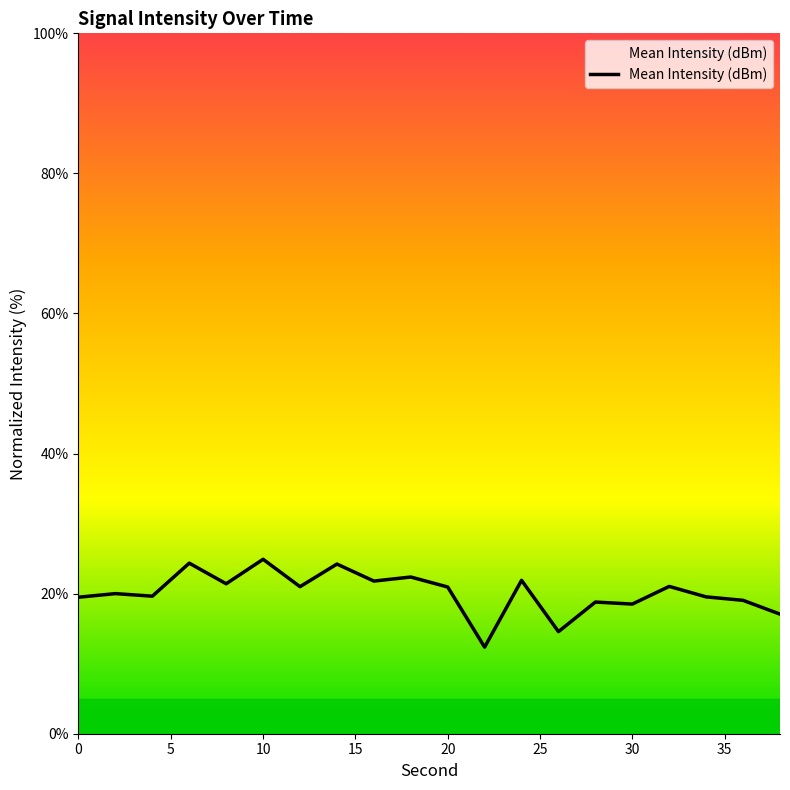

What is the smallest value displayed?

12.4